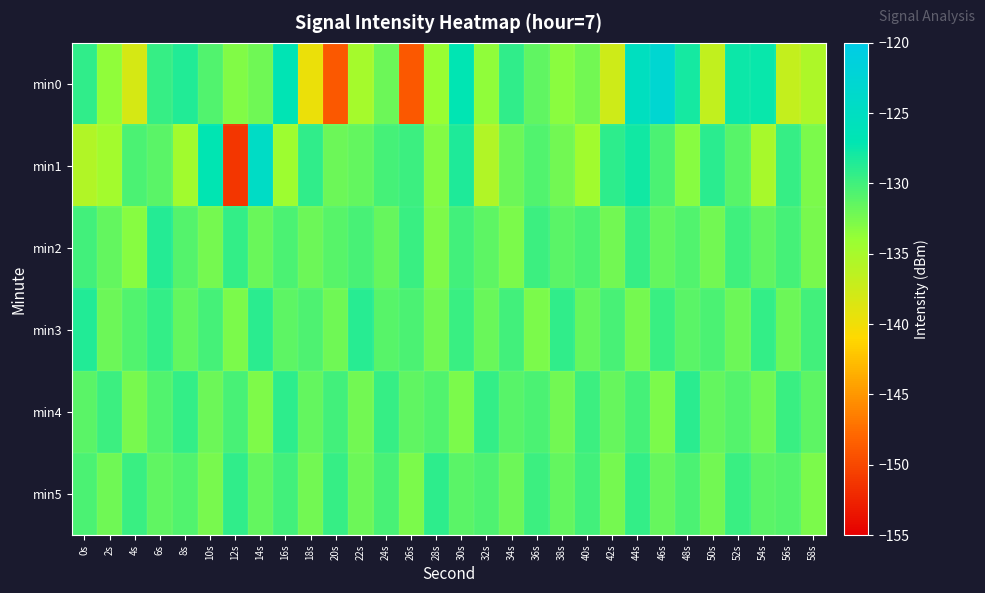

Which series changed the most between 18s and 34s?

min0